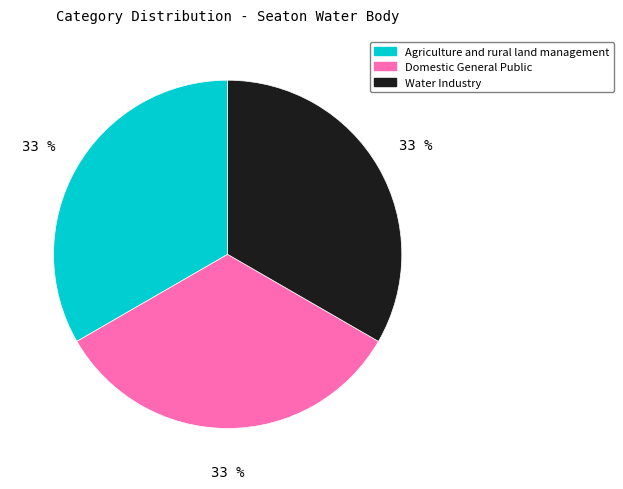

Do Agriculture and rural land management and Domestic General Public together represent more than half of the pie?

Yes